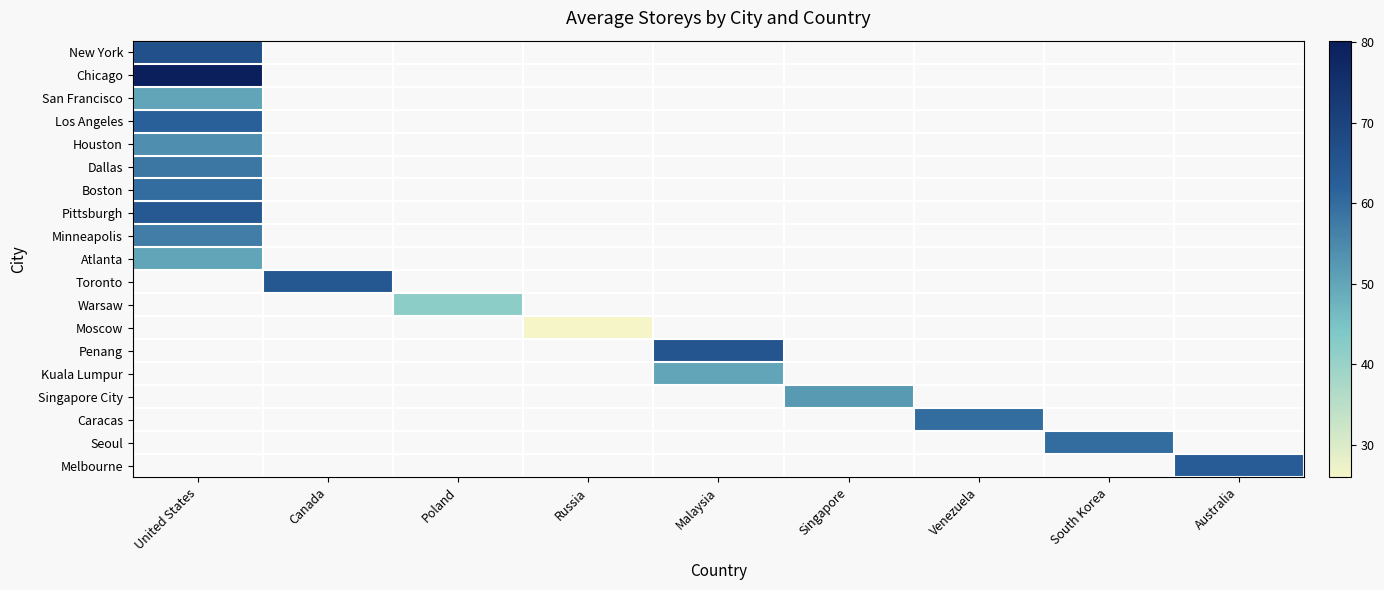

Count the number of categories in the chart.

9